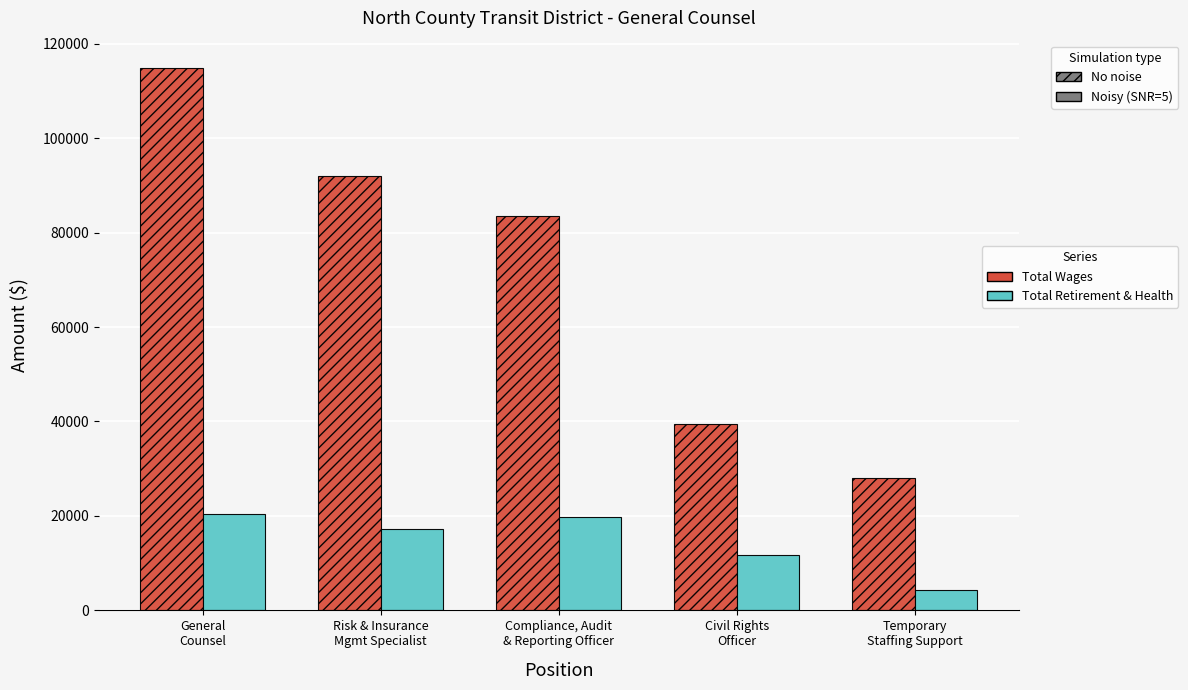

What is the greatest value displayed?

114881